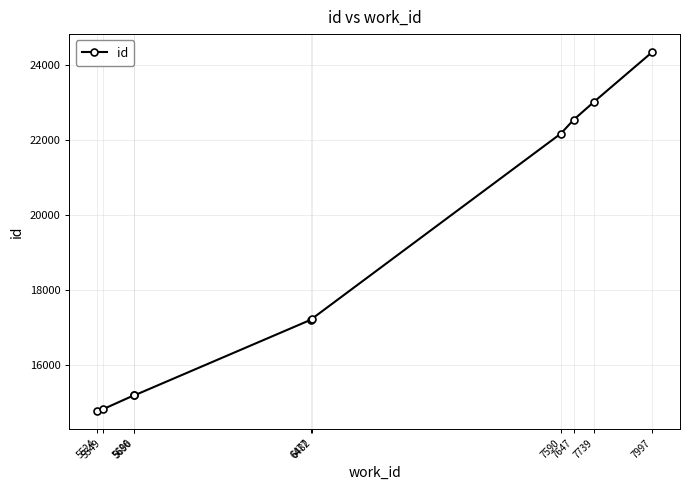

Is it true that the value at 7647 is 10593?

False